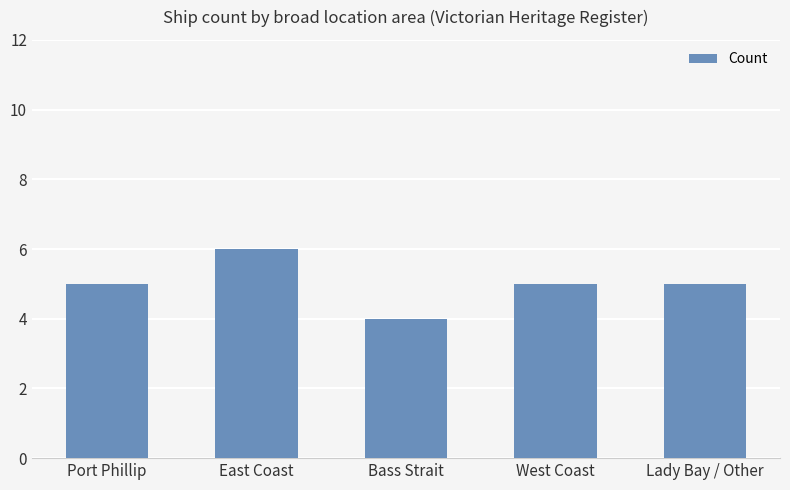

Reading left to right, list all the values displayed in this chart.

Port Phillip=5	East Coast=6	Bass Strait=4	West Coast=5	Lady Bay / Other=5